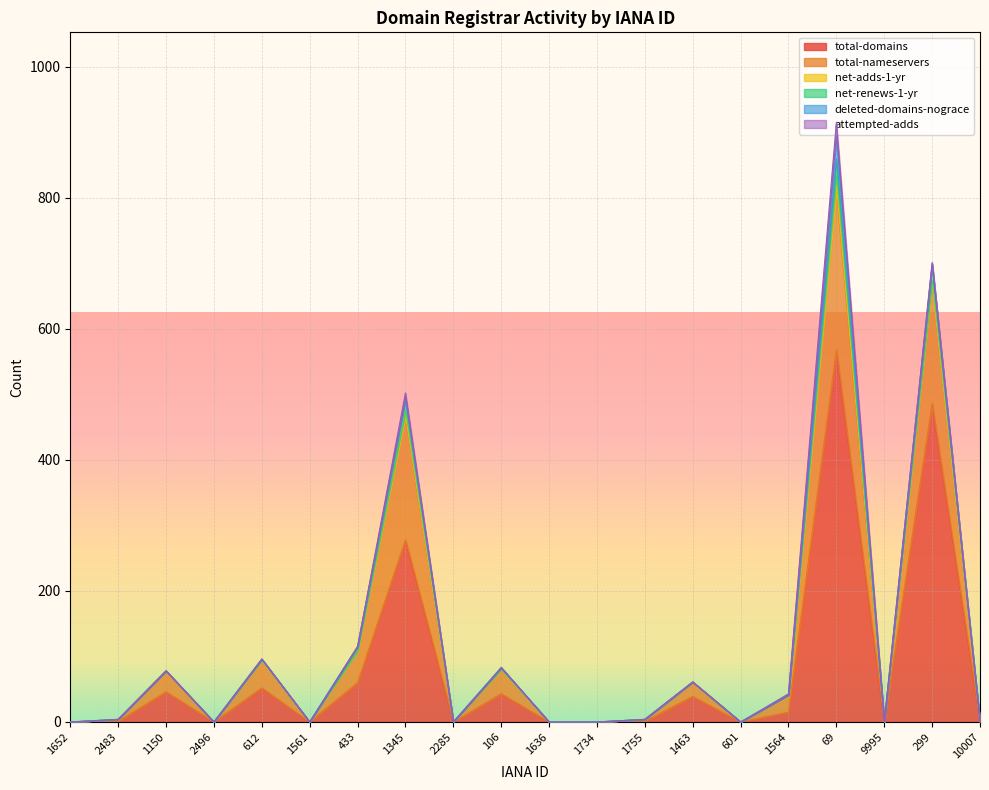

What is the difference between the highest and lowest values at 1755?

3